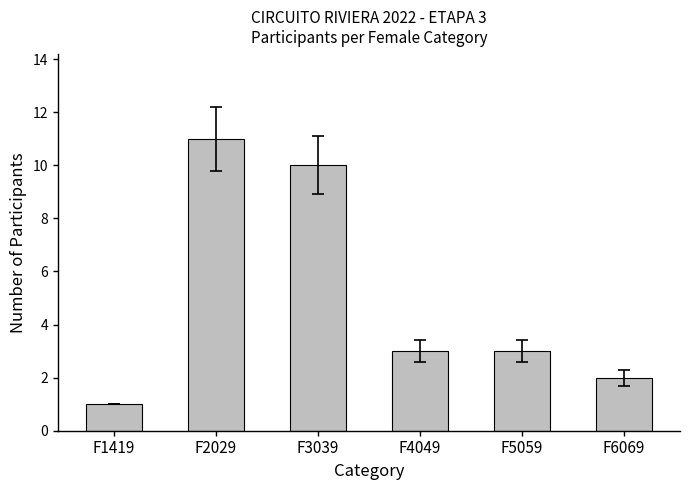

Count the number of data series in this chart.

1